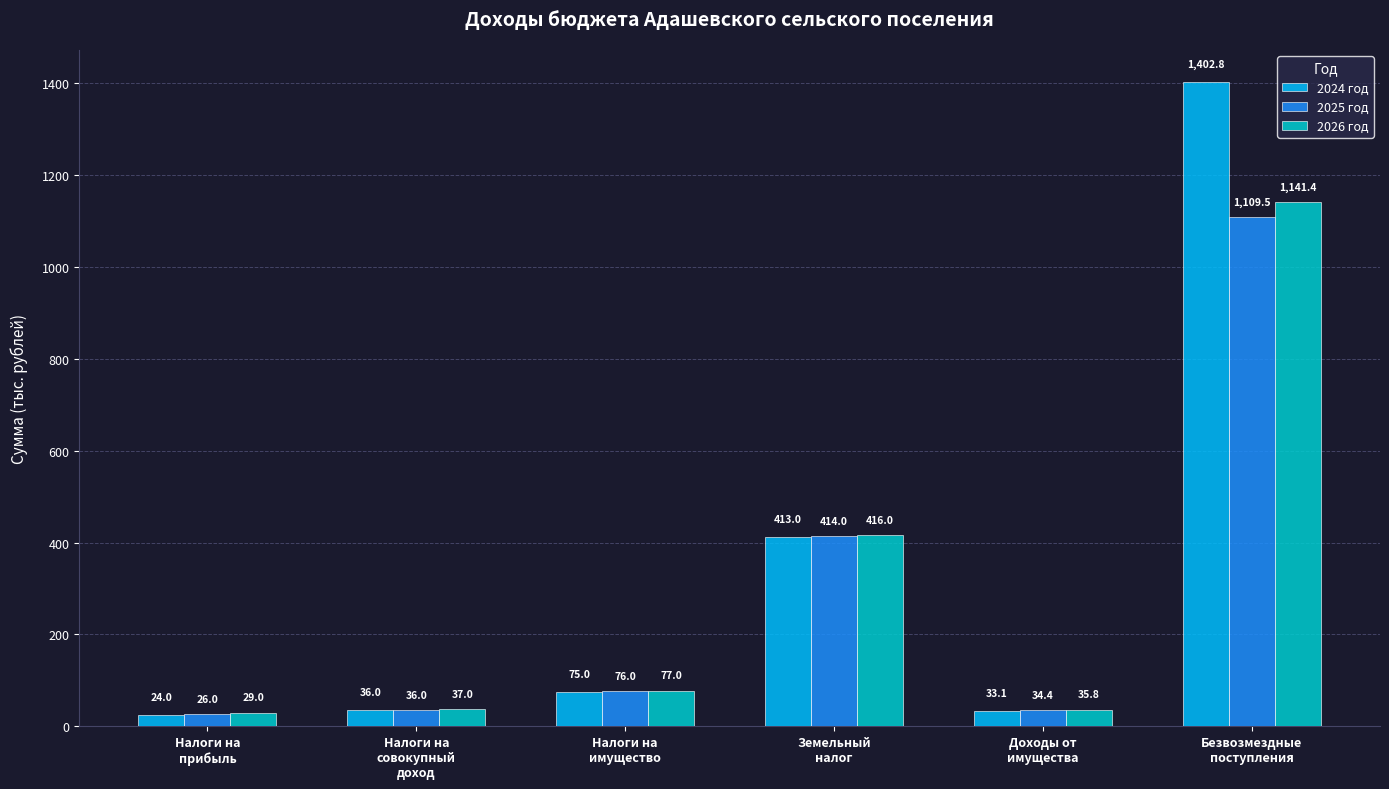

What is the difference between the highest and lowest values at Налоги на
прибыль?

5.0